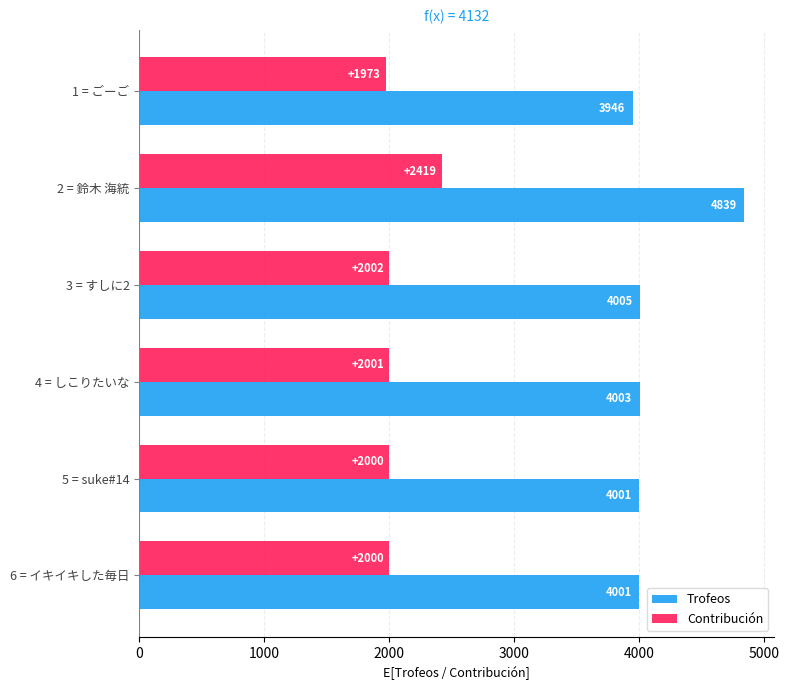

Rank the series by their average value, from highest to lowest.

Trofeos, Contribución